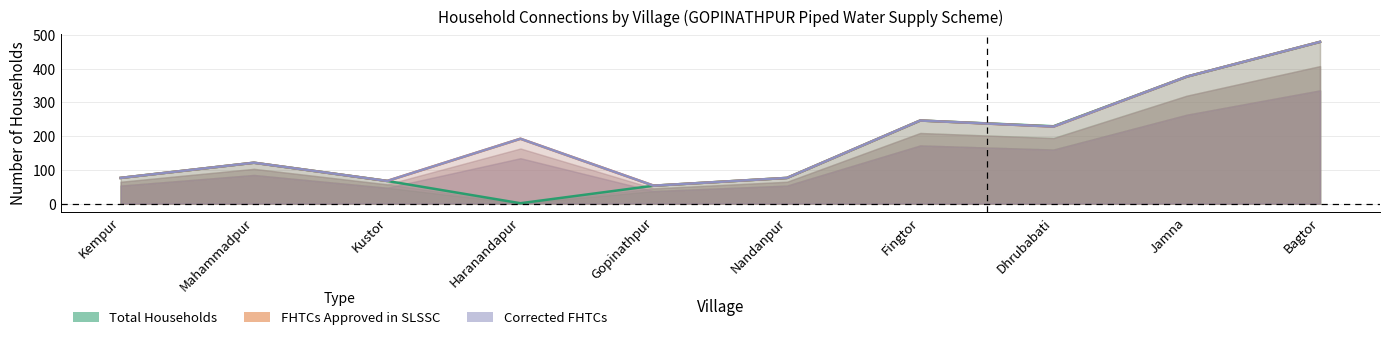

Where does the Total Households series first go above 121?

Fingtor